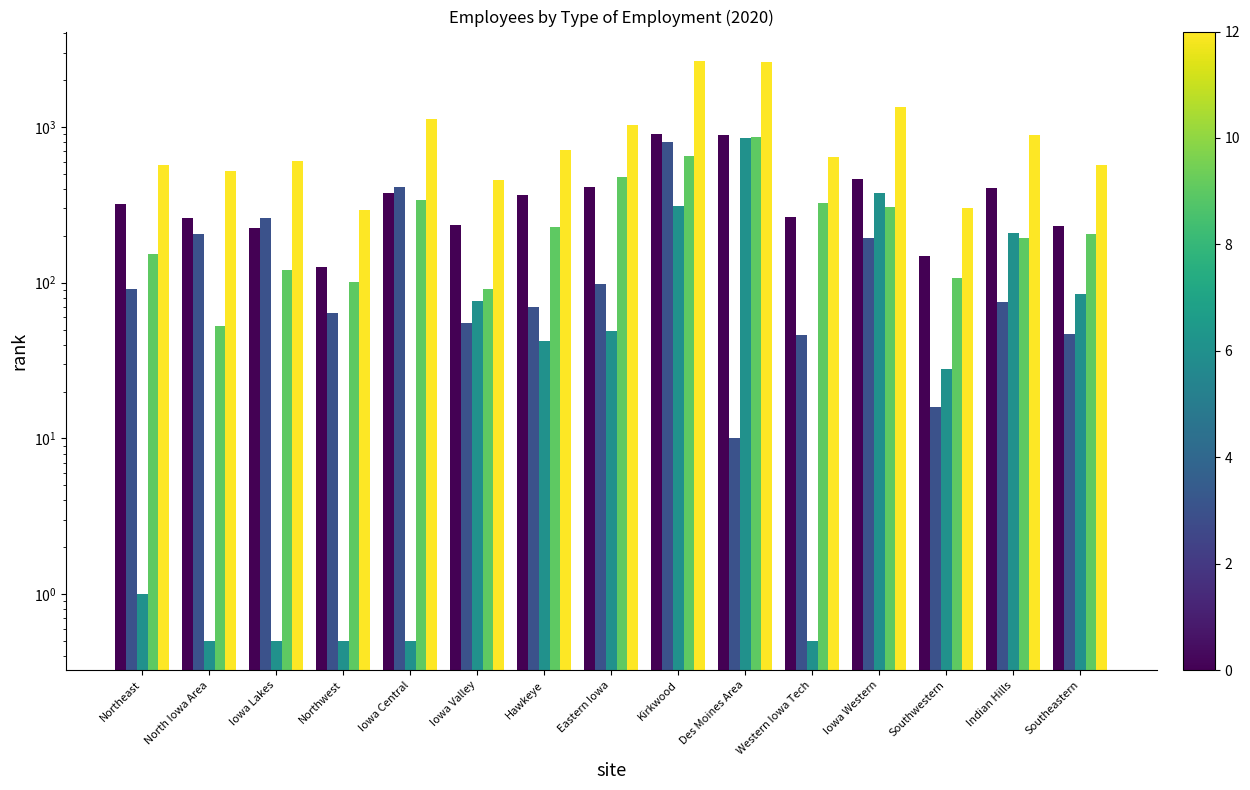

Reading left to right, list all the values displayed in this chart.

Full Time: Northeast=321.0	North Iowa Area=261.0	Iowa Lakes=224.0	Northwest=127.0	Iowa Central=374.0	Iowa Valley=233.0	Hawkeye=366.0	Eastern Iowa=414.0	Kirkwood=902.0	Des Moines Area=885.0	Western Iowa Tech=266.0	Iowa Western=460.0	Southwestern=149.0	Indian Hills=406.0	Southeastern=232.0
Part Time: Northeast=91.0	North Iowa Area=205.0	Iowa Lakes=259.0	Northwest=64.0	Iowa Central=414.0	Iowa Valley=55.0	Hawkeye=70.0	Eastern Iowa=98.0	Kirkwood=799.0	Des Moines Area=10.0	Western Iowa Tech=46.0	Iowa Western=194.0	Southwestern=16.0	Indian Hills=75.0	Southeastern=47.0
Temporary: Northeast=1.0	North Iowa Area=0.5	Iowa Lakes=0.5	Northwest=0.5	Iowa Central=0.5	Iowa Valley=76.0	Hawkeye=42.0	Eastern Iowa=49.0	Kirkwood=312.0	Des Moines Area=848.0	Western Iowa Tech=0.5	Iowa Western=378.0	Southwestern=28.0	Indian Hills=208.0	Southeastern=85.0
Adjunct: Northeast=154.0	North Iowa Area=53.0	Iowa Lakes=120.0	Northwest=101.0	Iowa Central=340.0	Iowa Valley=91.0	Hawkeye=229.0	Eastern Iowa=474.0	Kirkwood=654.0	Des Moines Area=862.0	Western Iowa Tech=326.0	Iowa Western=308.0	Southwestern=107.0	Indian Hills=195.0	Southeastern=206.0
Total: Northeast=567.0	North Iowa Area=519.0	Iowa Lakes=603.0	Northwest=292.0	Iowa Central=1128.0	Iowa Valley=455.0	Hawkeye=707.0	Eastern Iowa=1035.0	Kirkwood=2667.0	Des Moines Area=2605.0	Western Iowa Tech=638.0	Iowa Western=1340.0	Southwestern=300.0	Indian Hills=884.0	Southeastern=570.0